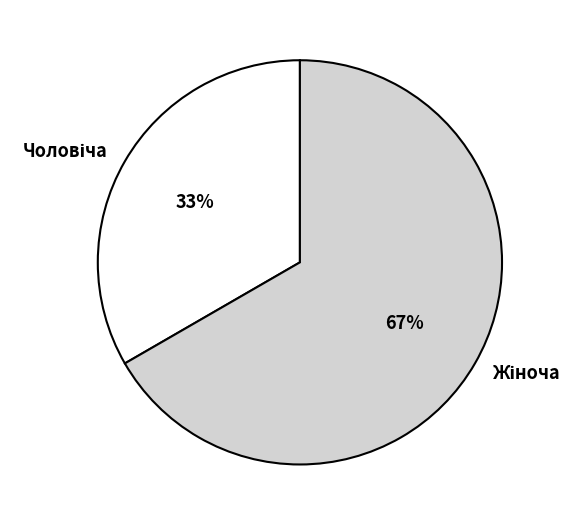

How many segments does this pie chart have?

2